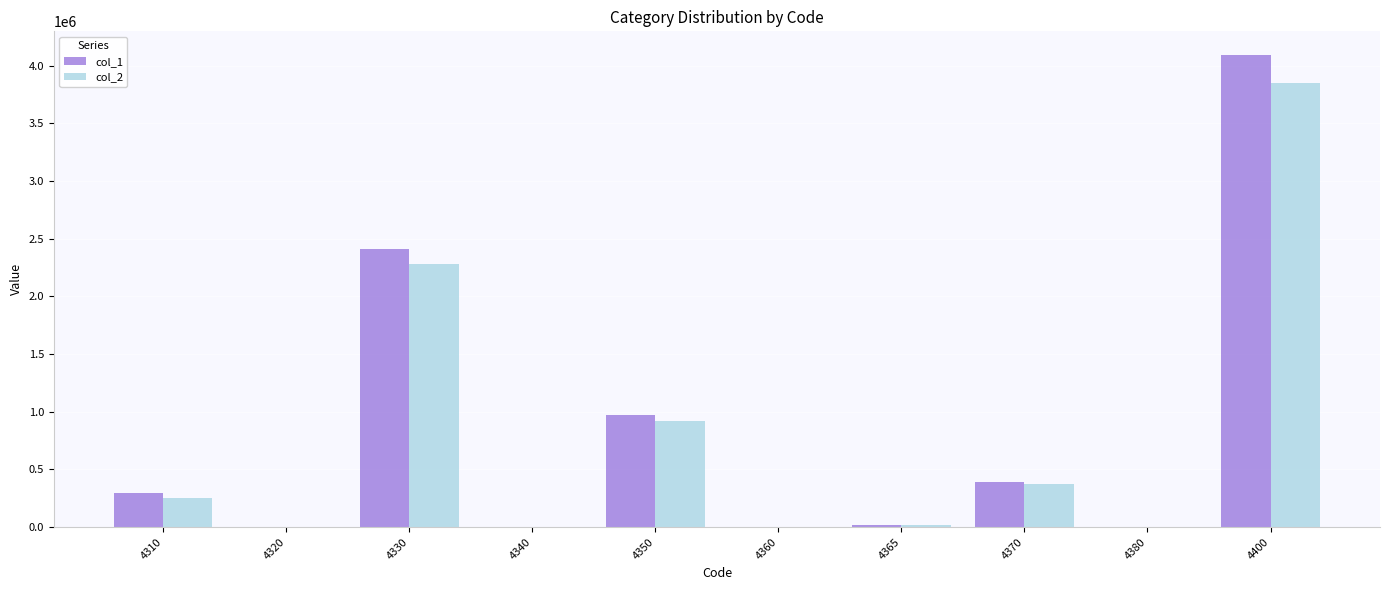

Which category has the highest value across all series?

4400